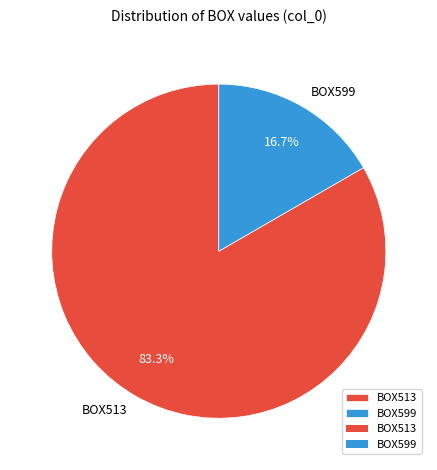

Combined, what portion of the pie is BOX599 and BOX513?

100.0%